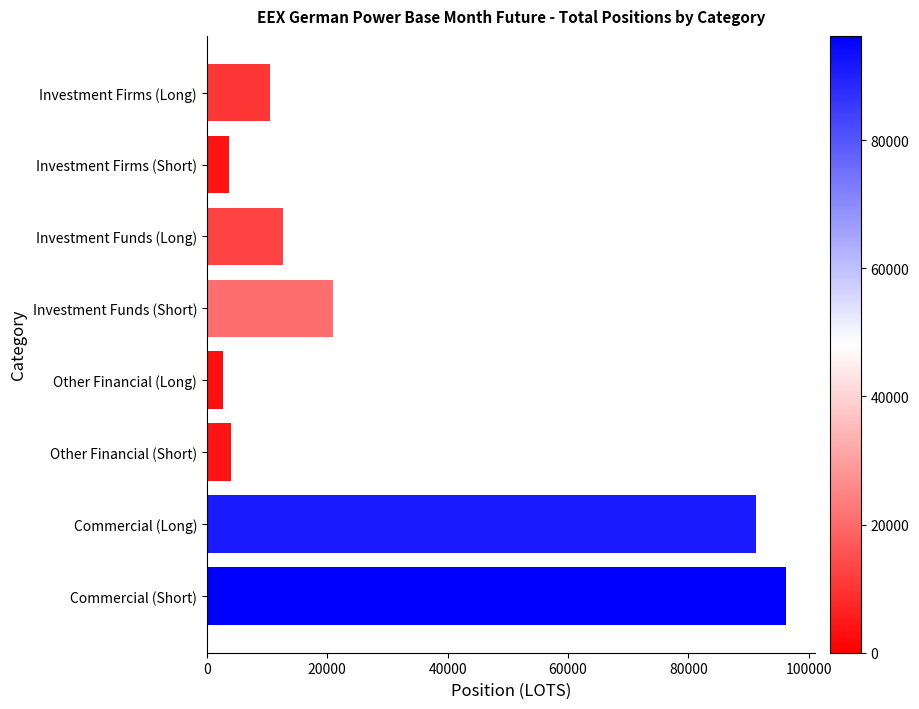

Count the number of data series in this chart.

1